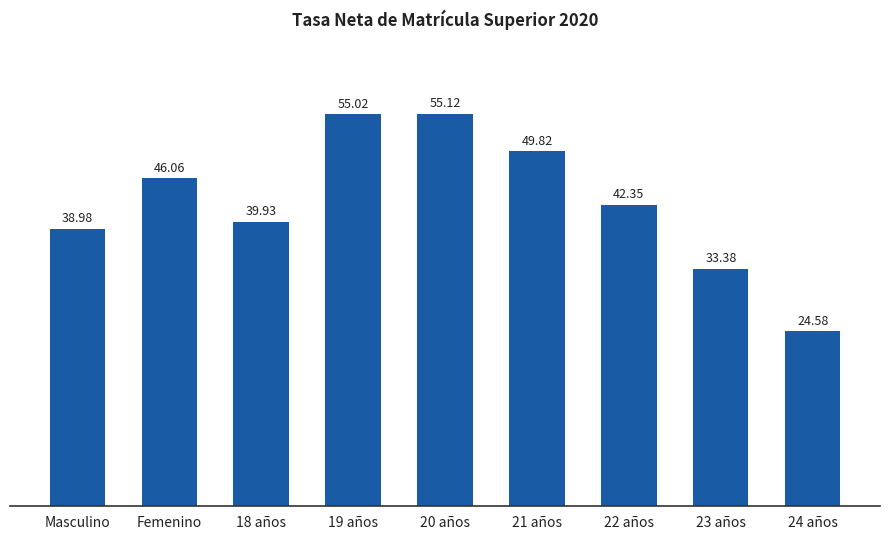

Between 21 años and 22 años, which is larger?

21 años